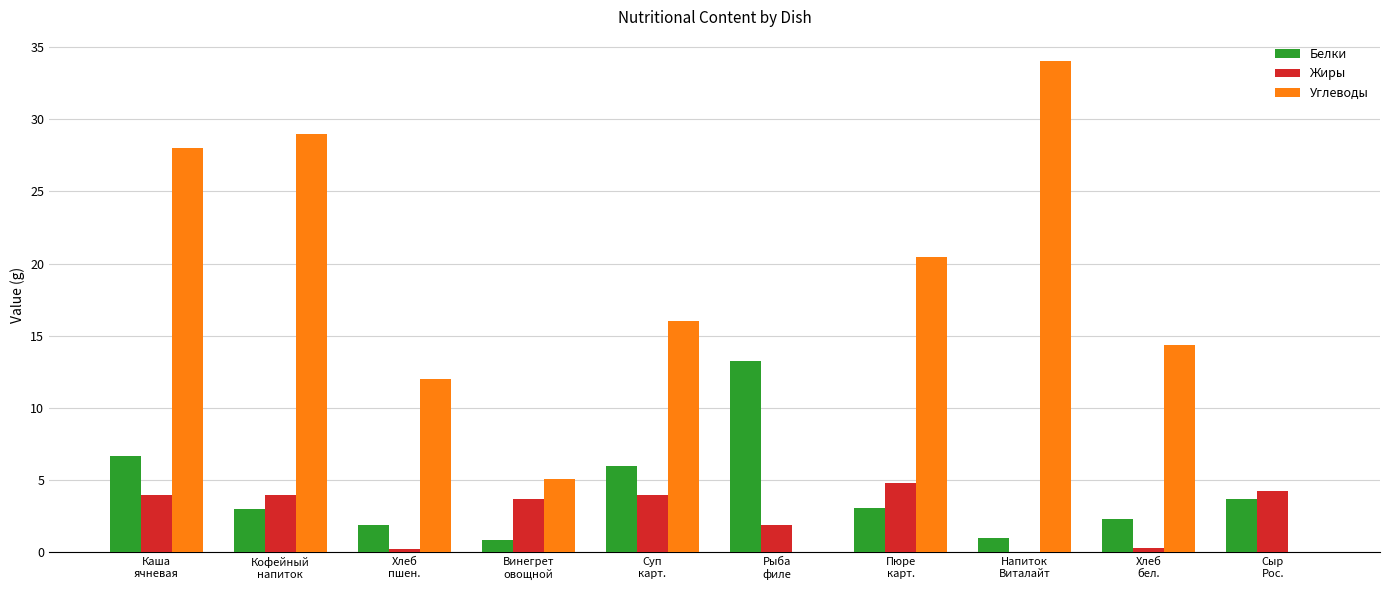

At which category is the sum across all series the highest?

Каша
ячневая